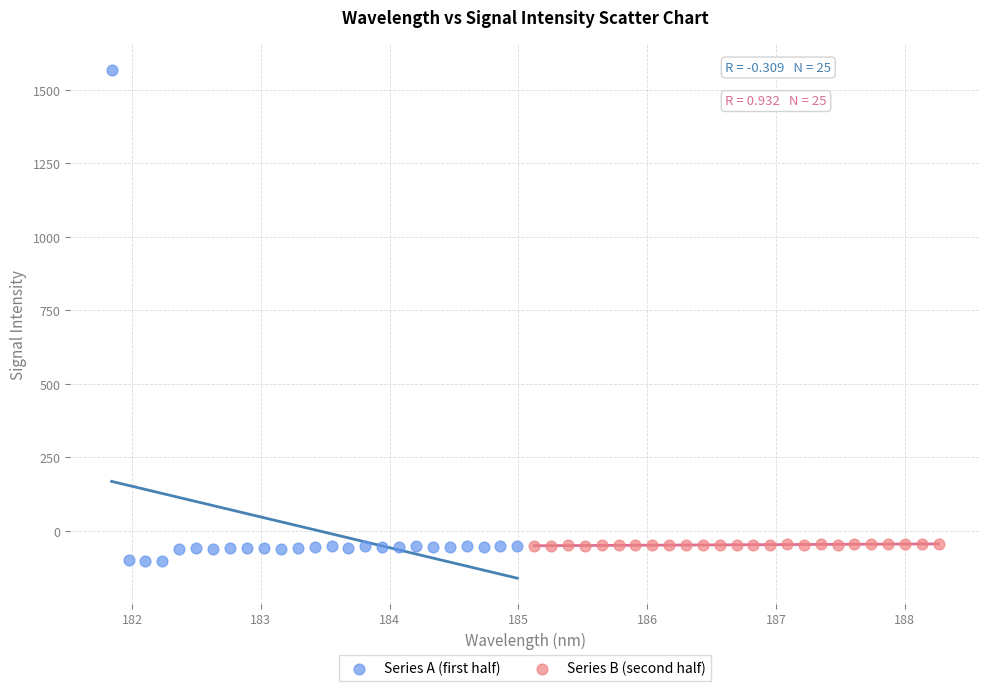

Which series reaches the maximum Y coordinate?

Series A (first half)